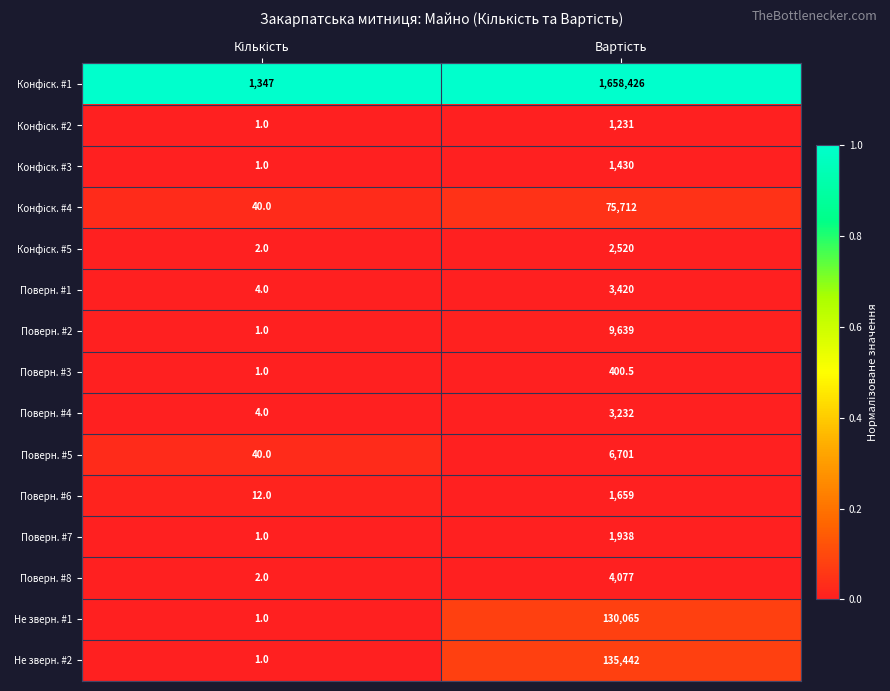

What is the greatest value displayed?

1658426.0